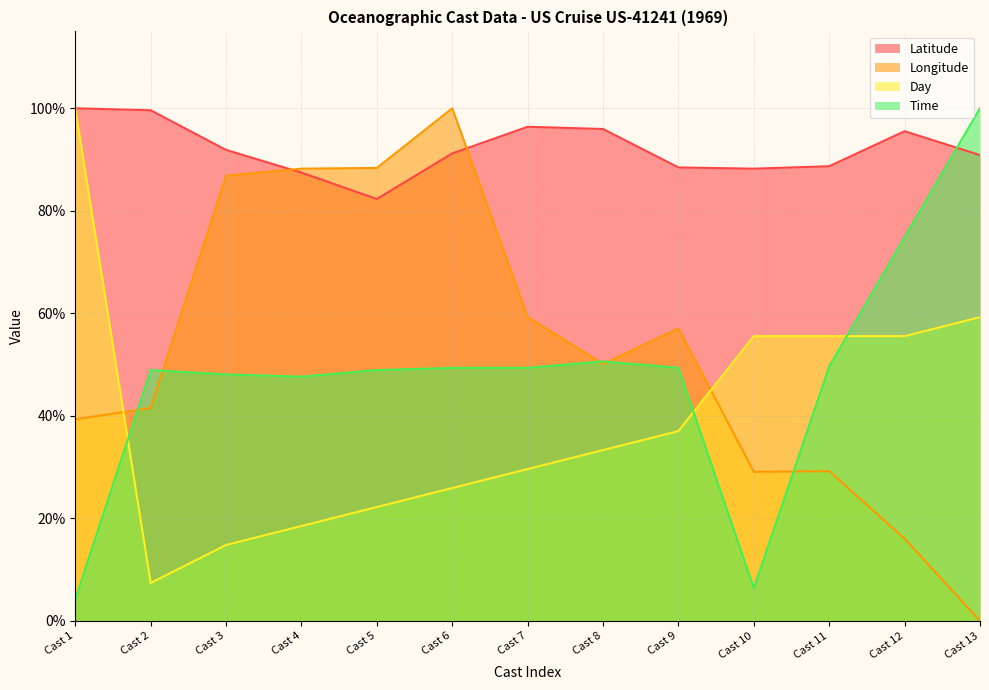

At which category is the sum across all series the highest?

Cast 6